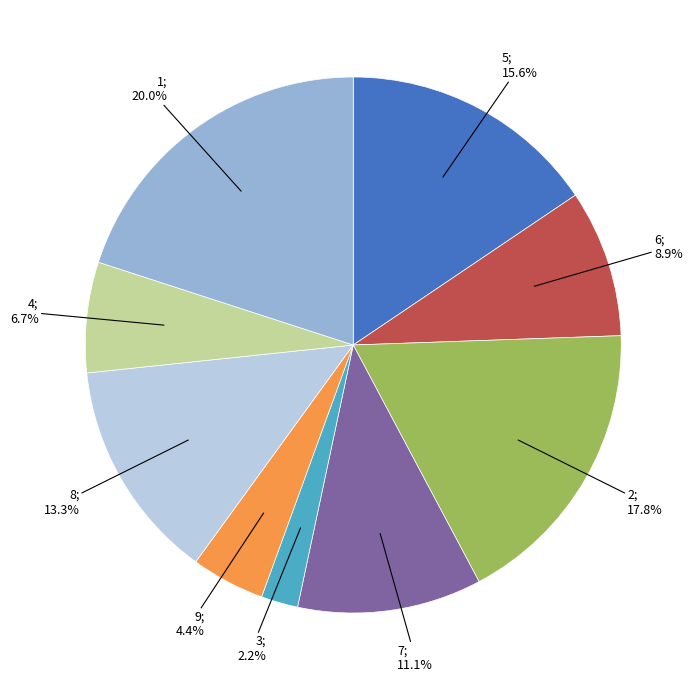

How many segments does this pie chart have?

9